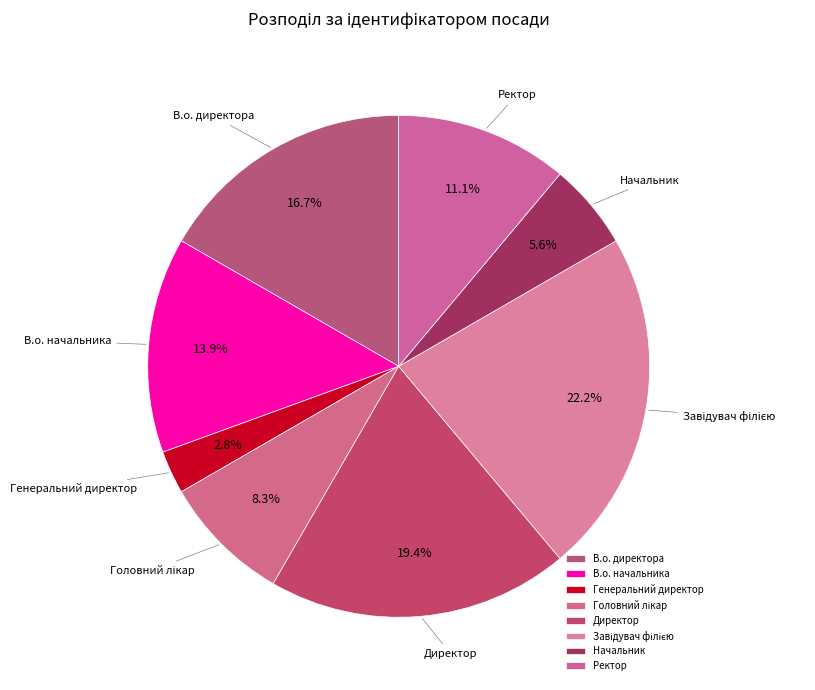

What is the ratio of the value at Начальник to the value at Директор?

0.3